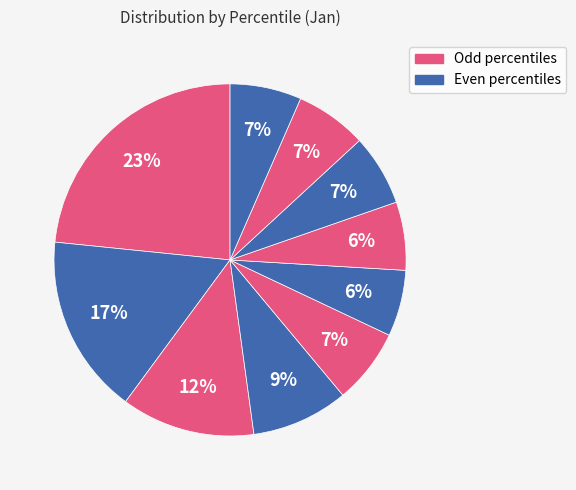

How many segments does this pie chart have?

10